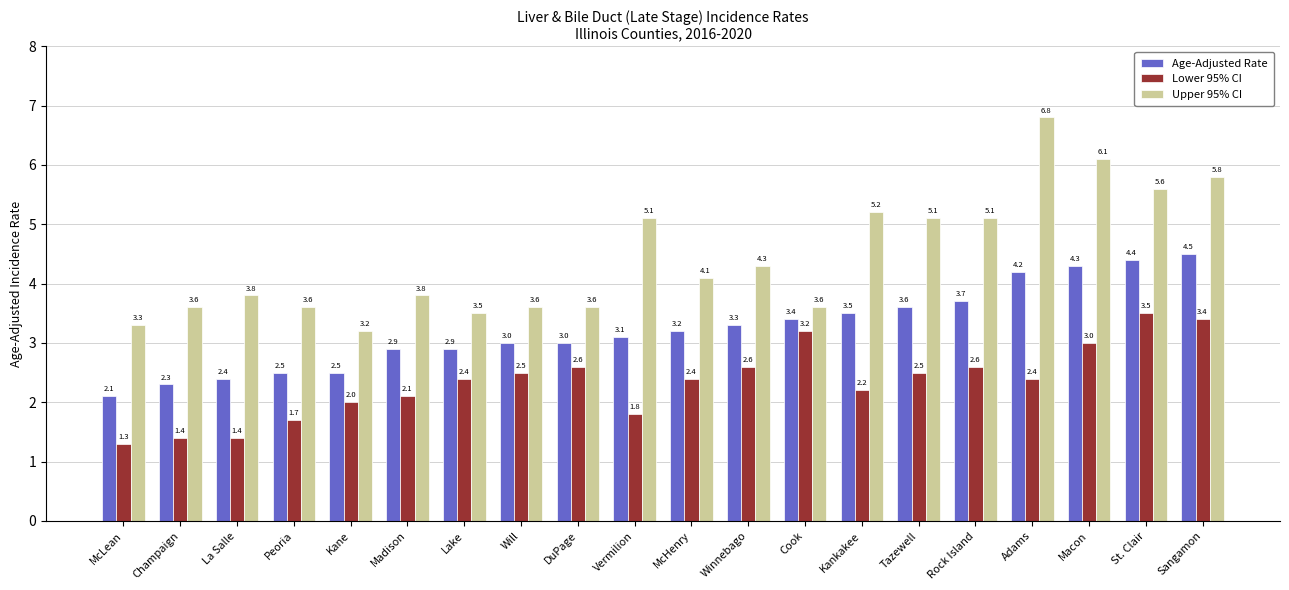

How many bars are there in total?

60